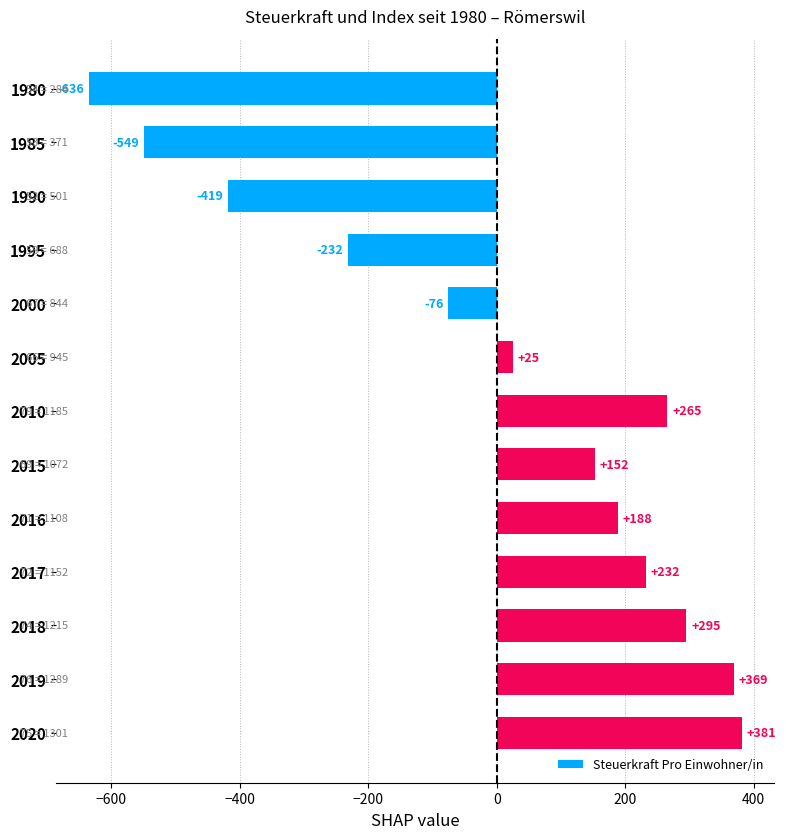

What is the ratio of the value at 2020 to the value at 2016?

2.0